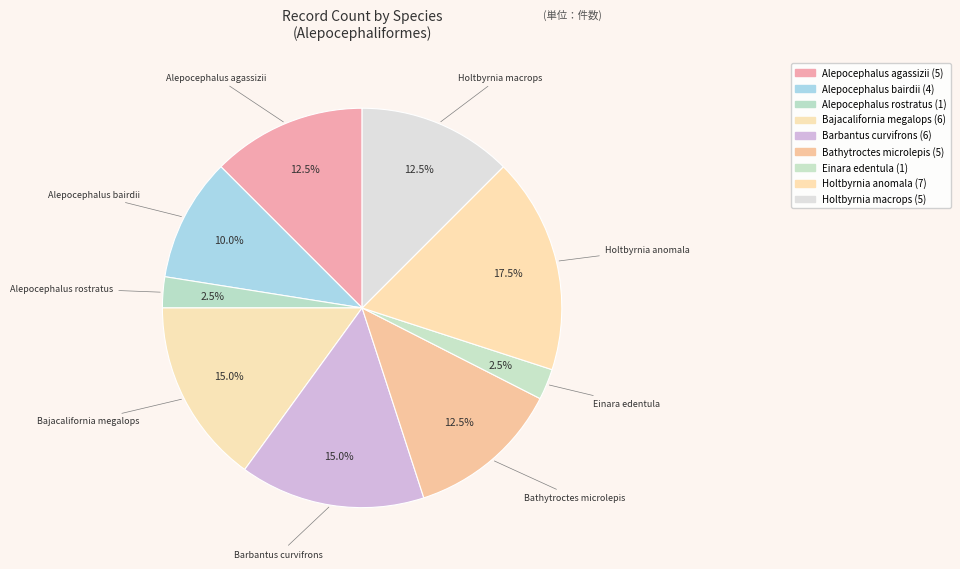

What is the largest slice in the pie chart?

Holtbyrnia anomala